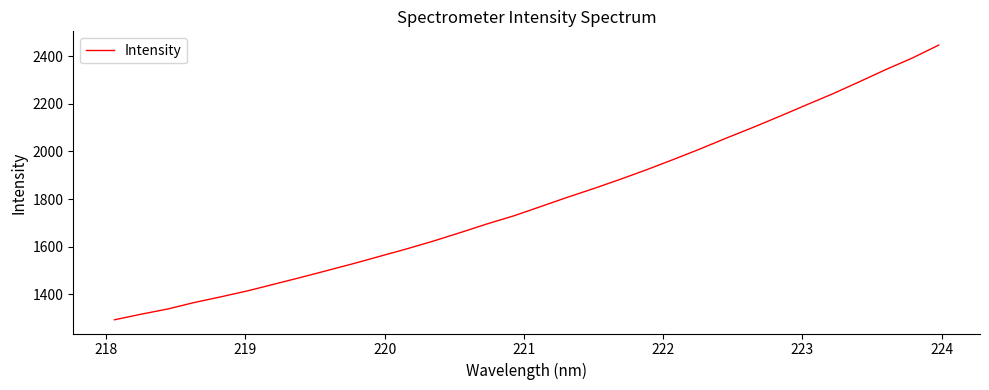

What is the maximum value shown in the chart?

2447.5